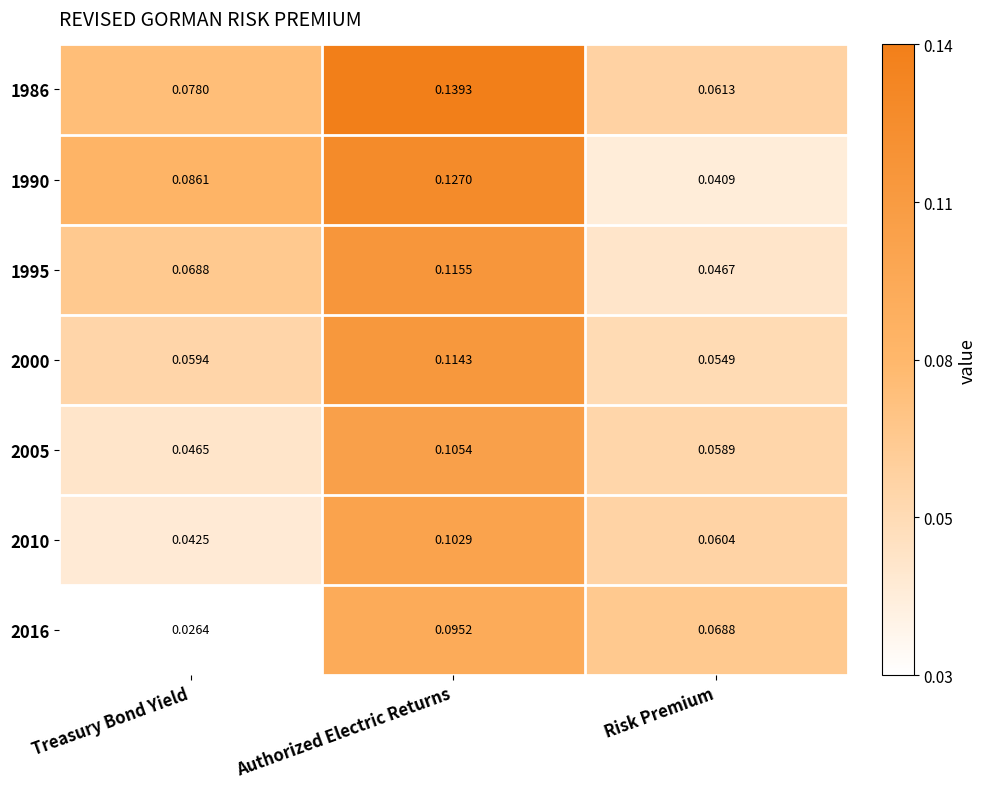

At which label is 2000 closest to 0?

Risk Premium